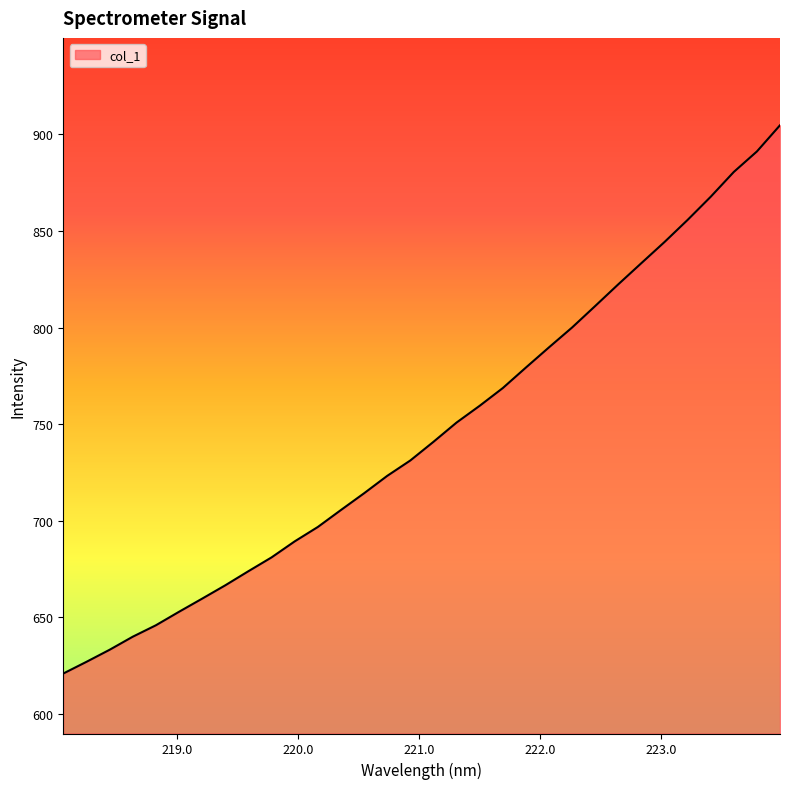

What is the average value?

745.7